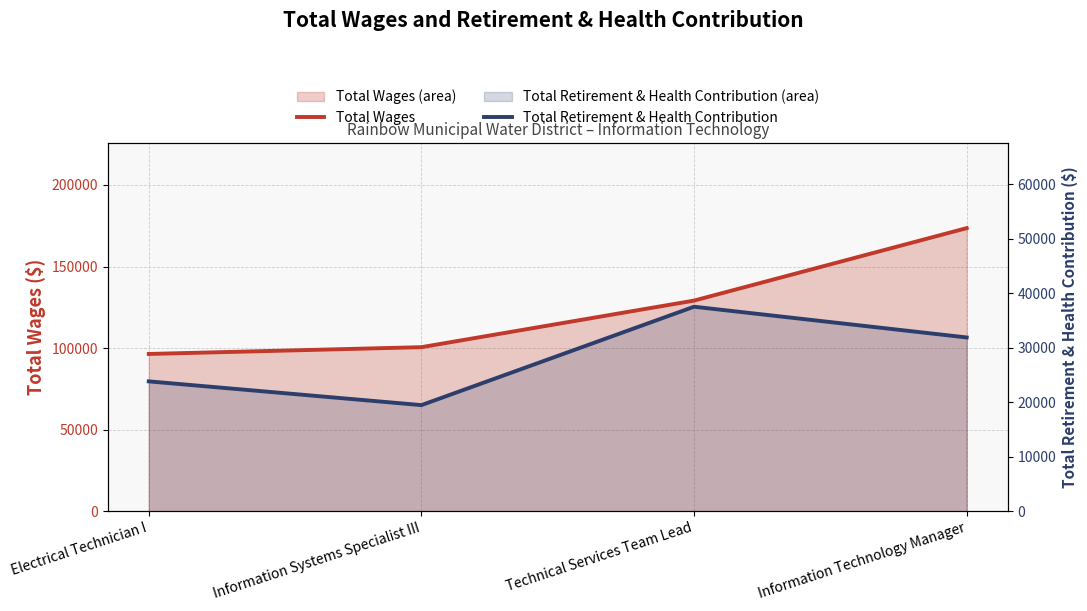

At which label does Total Wages first exceed 129105?

Information Technology Manager